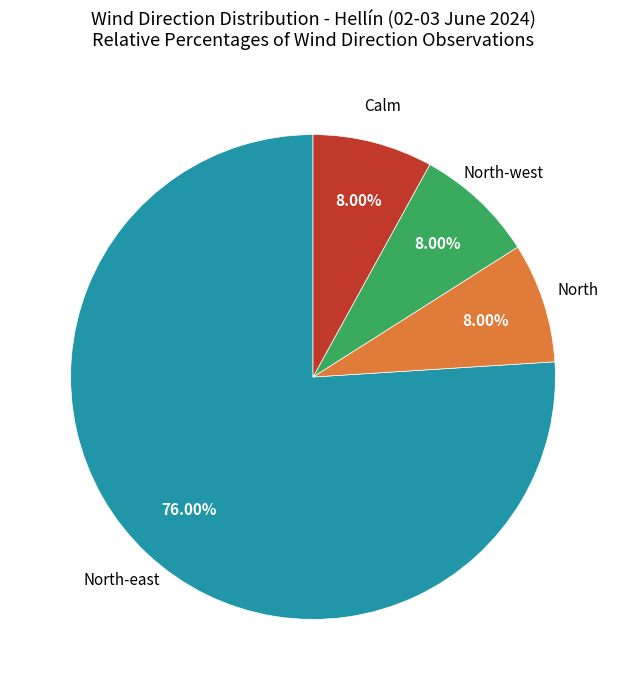

How many slices are in this pie chart?

4